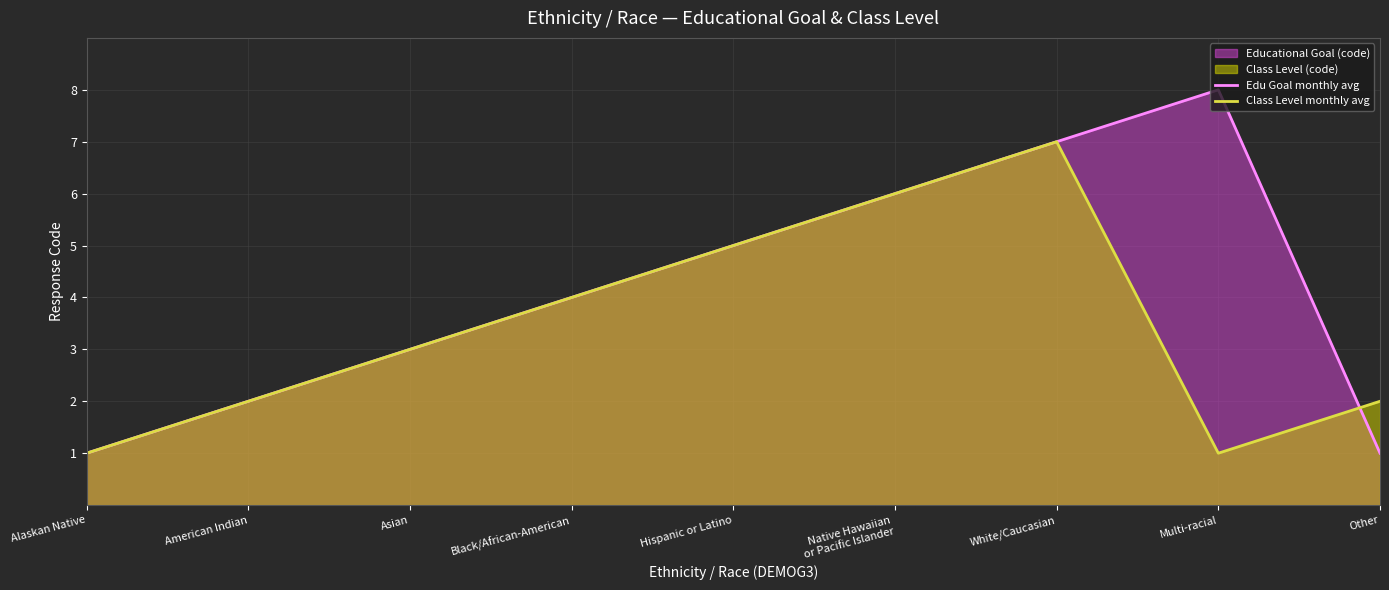

Where is Edu Goal monthly avg nearest to the value 4?

Black/African-American